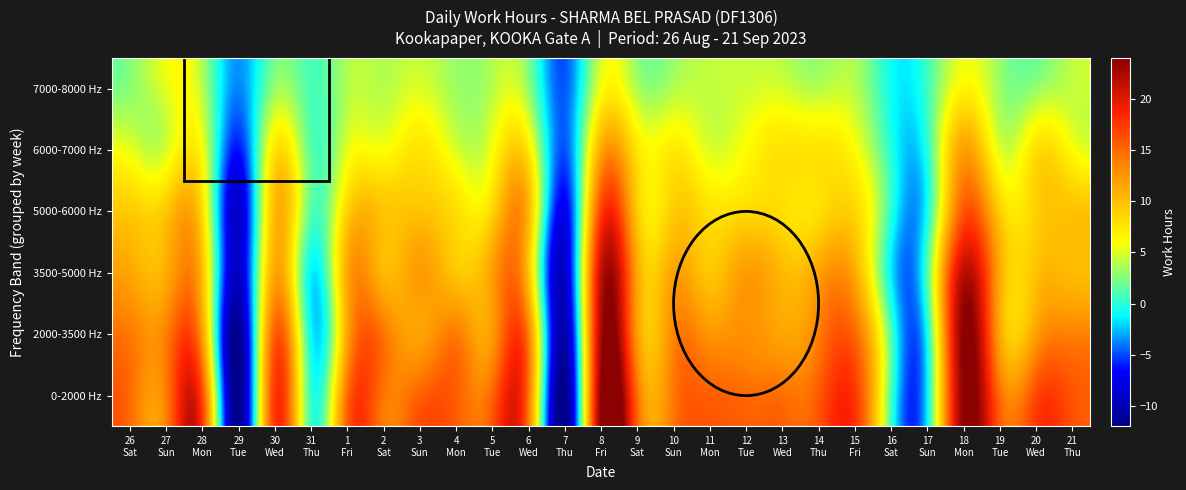

List the series in order of their peak value, highest first.

0-2000 Hz, 2000-3500 Hz, 3500-5000 Hz, 5000-6000 Hz, 6000-7000 Hz, 7000-8000 Hz